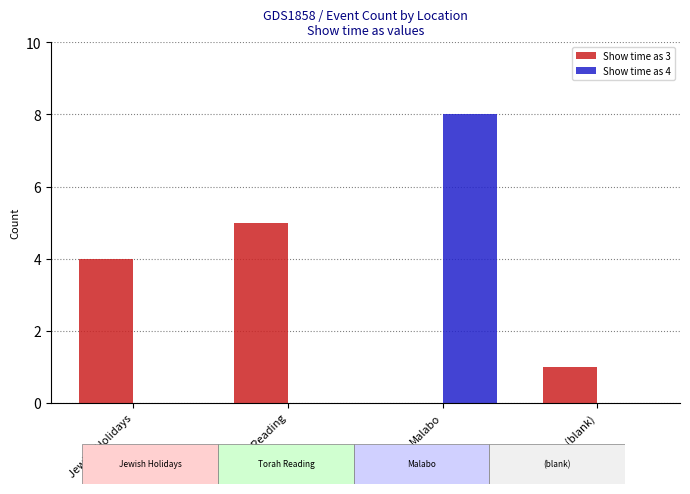

How many categories are shown in the chart?

4